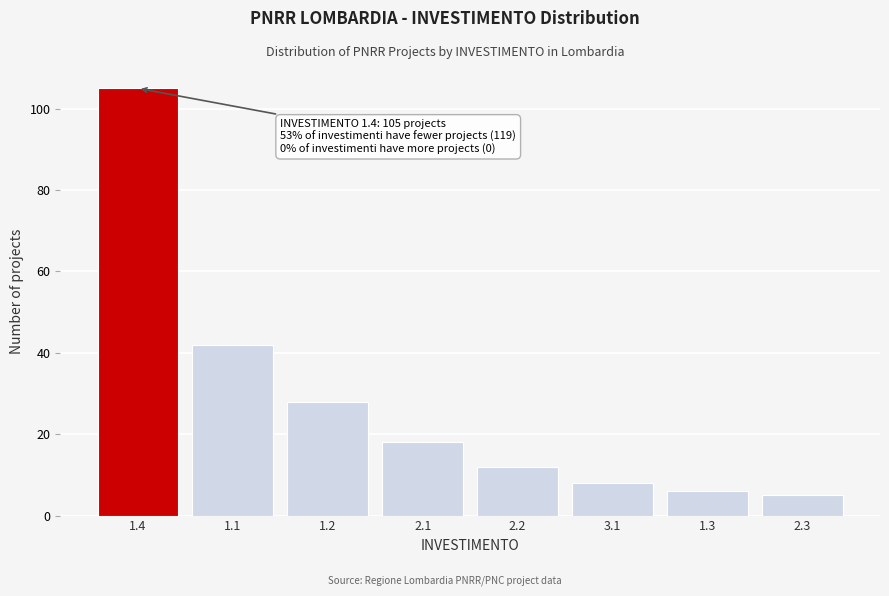

Reading left to right, what are all the values shown in this chart?

105	42	28	18	12	8	6	5